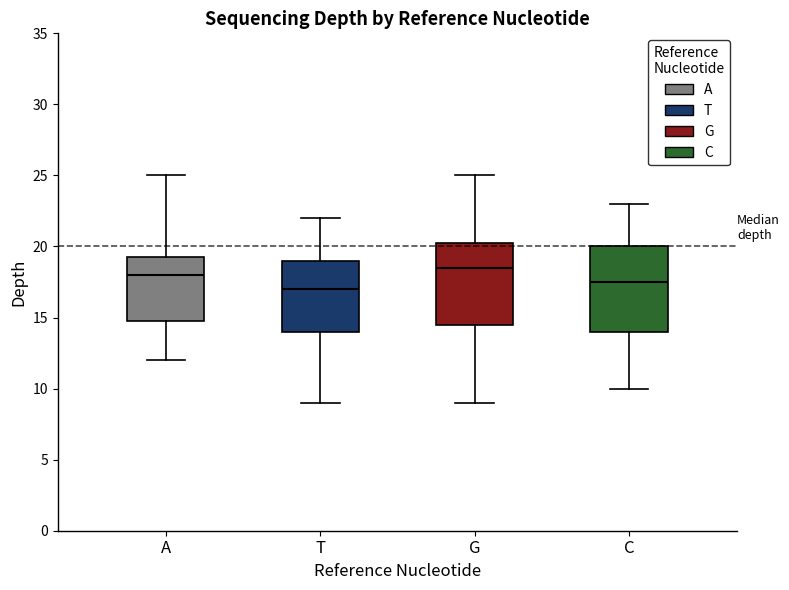

Reading left to right, read every box against the y-axis: the position of its median line, the range the box covers, and the ends of its whiskers. The values are not printed on the chart, so give them approximately, as read against the axis.

A: median 18.0, box 15.0 to 19.5, whiskers 12.0 to 25.0
T: median 17.0, box 14.0 to 19.0, whiskers 9.0 to 22.0
G: median 18.5, box 14.5 to 20.5, whiskers 9.0 to 25.0
C: median 17.5, box 14.0 to 20.0, whiskers 10.0 to 23.0